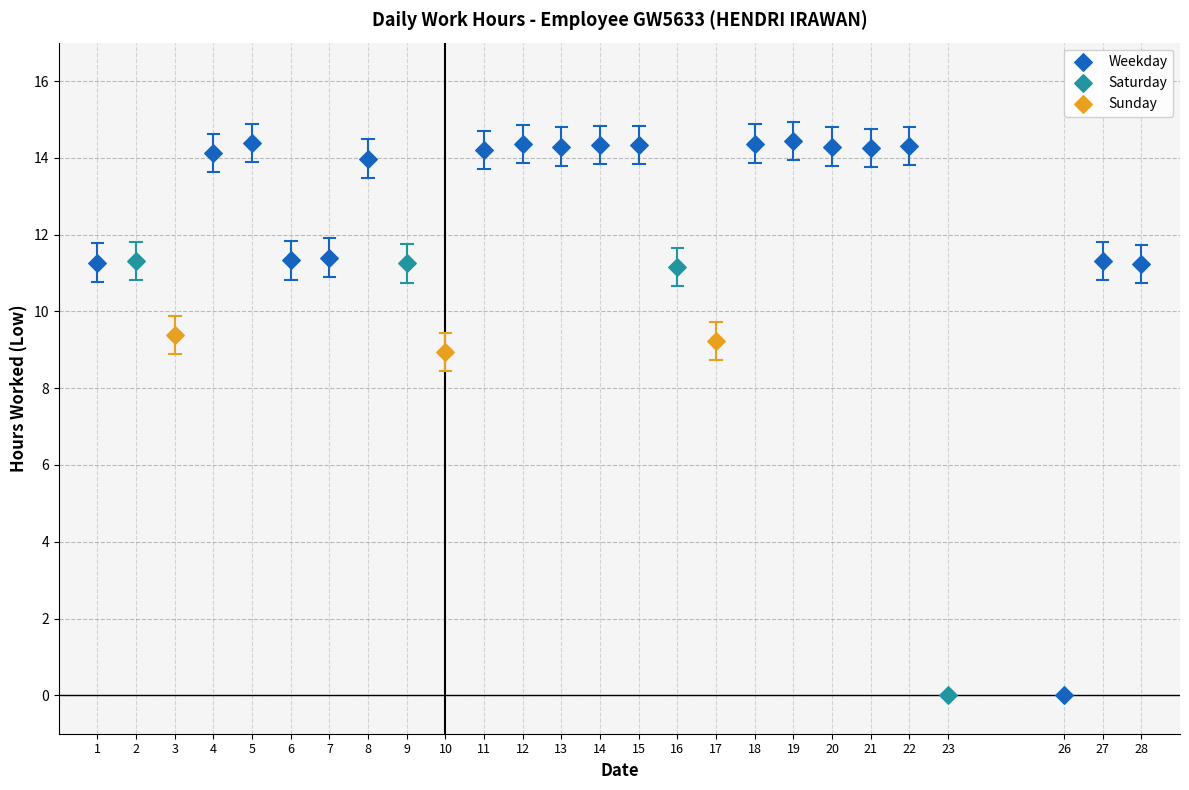

Which series contains the highest Y value?

Weekday